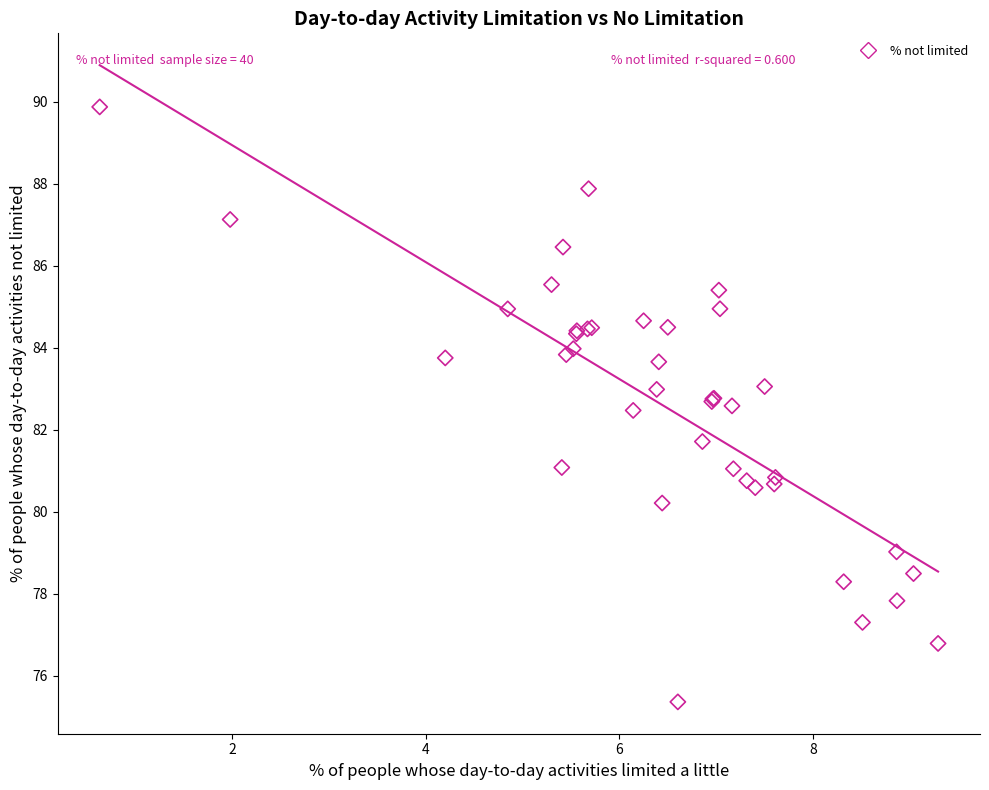

What Y value in the scatter plot is closest to 82?

81.7